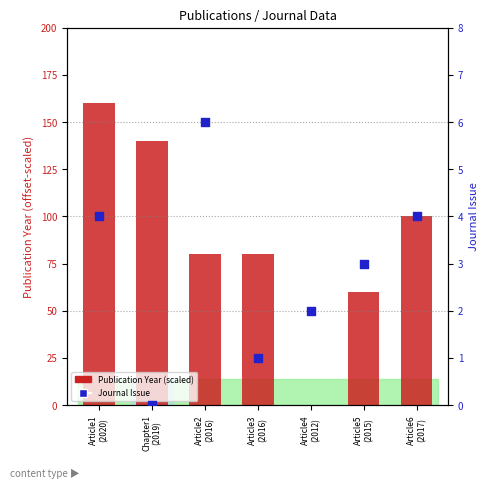

What are all the series names shown in the legend?

Publication Year (scaled), Journal Issue